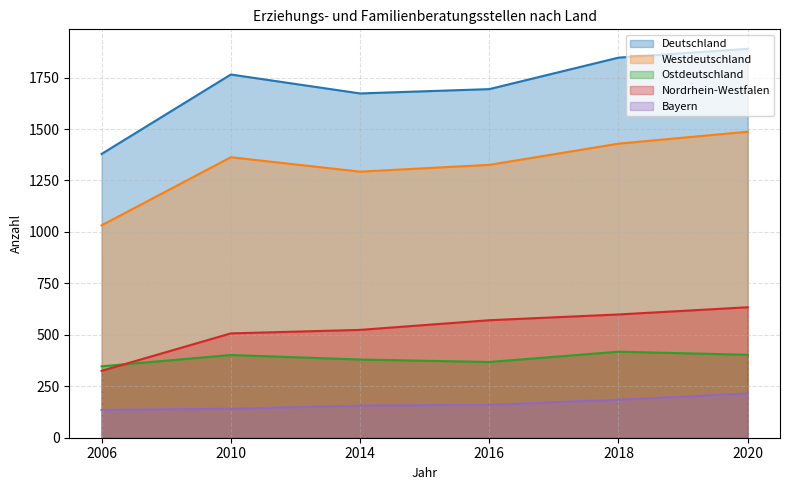

The Deutschland series shows 1890 at 2020. True or false?

True